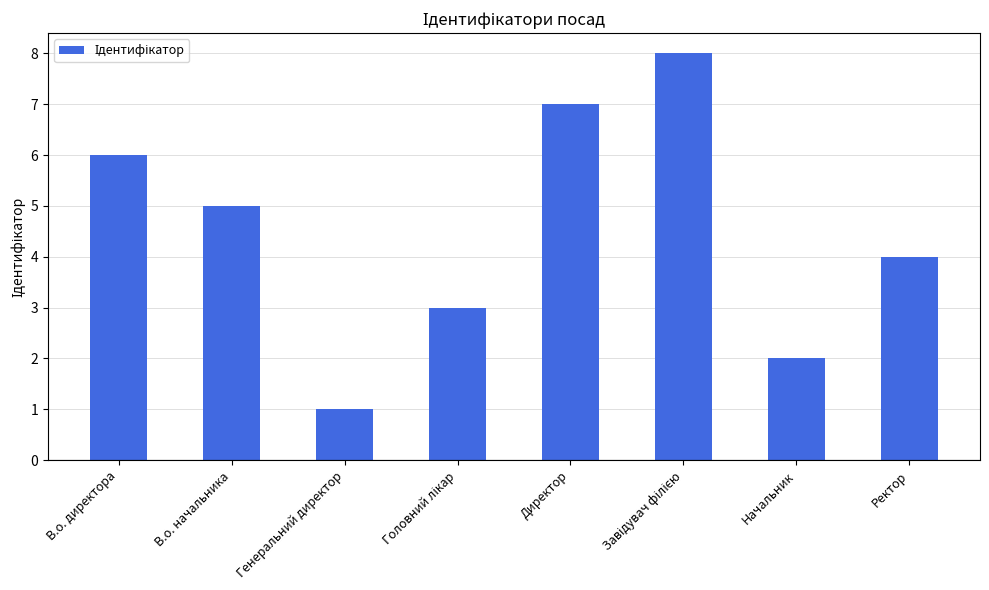

What is the difference between the second highest and minimum values?

6